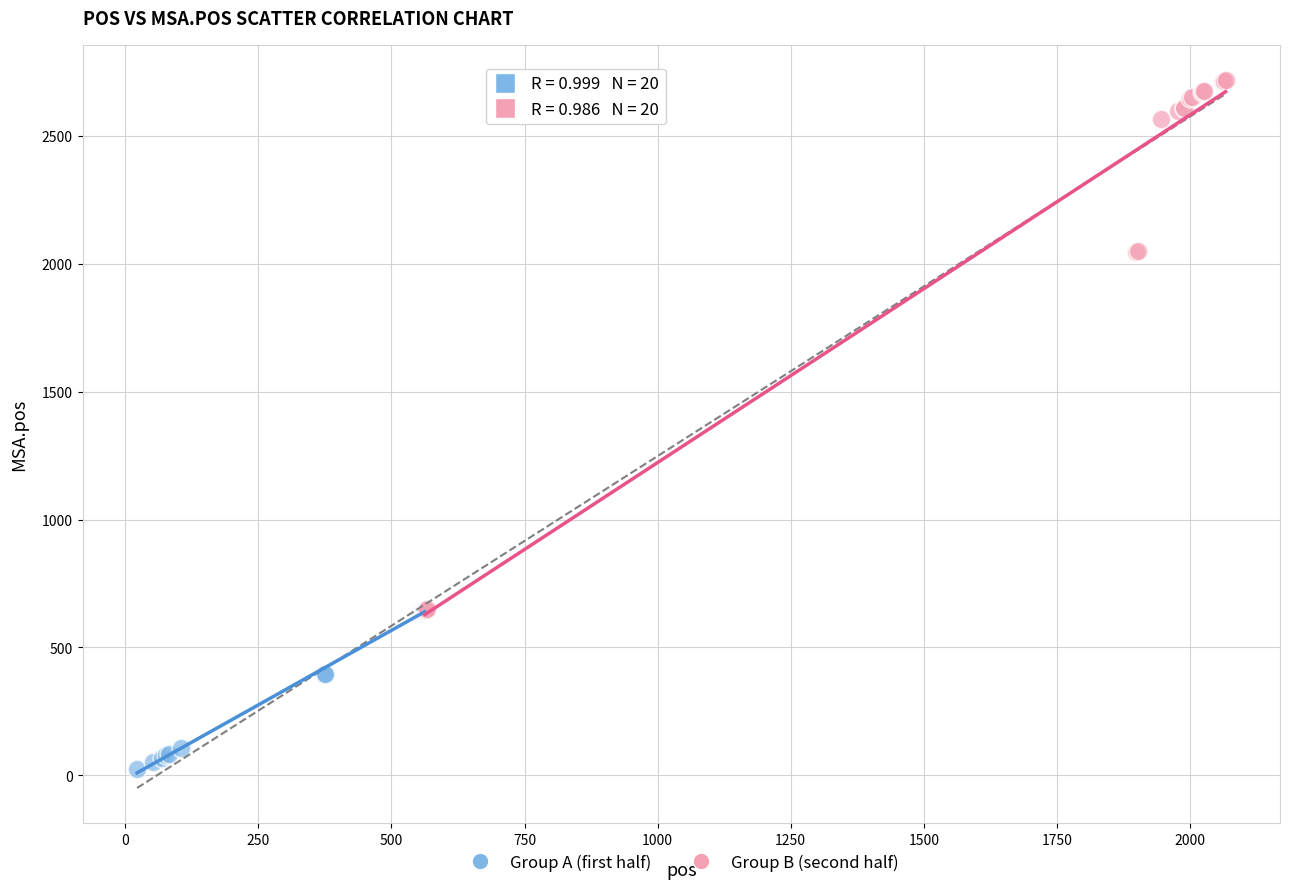

Which series reaches the maximum Y coordinate?

Group B (second half)